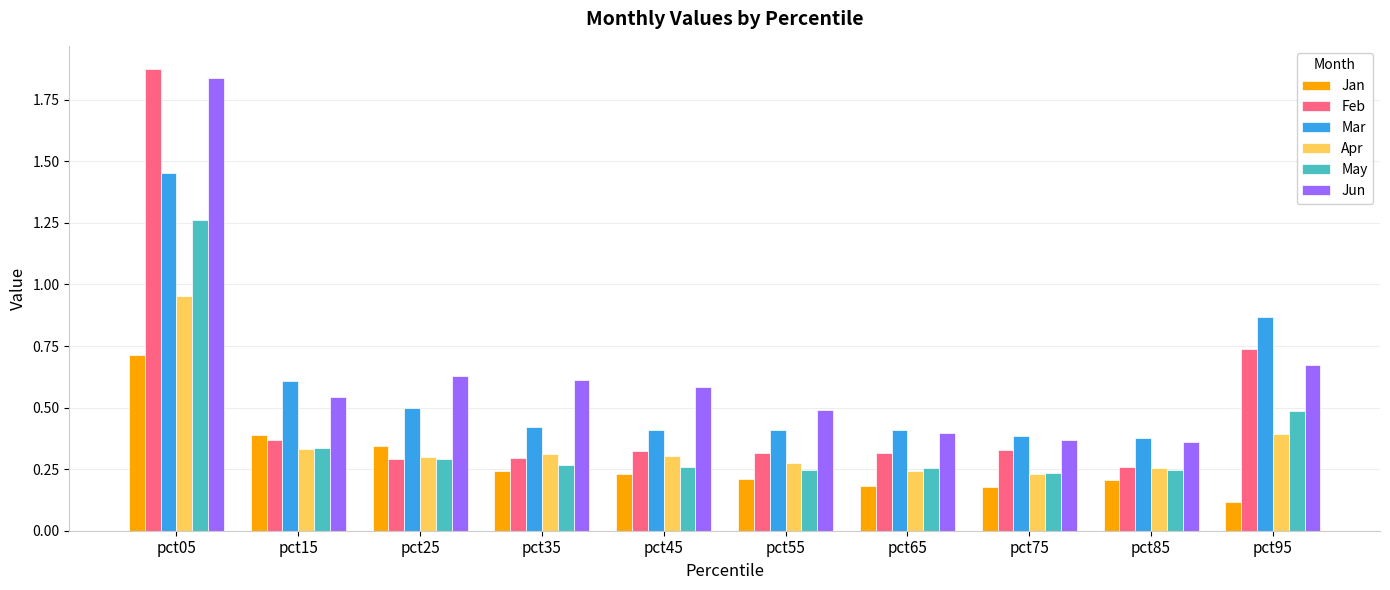

How many series are shown in this chart?

6